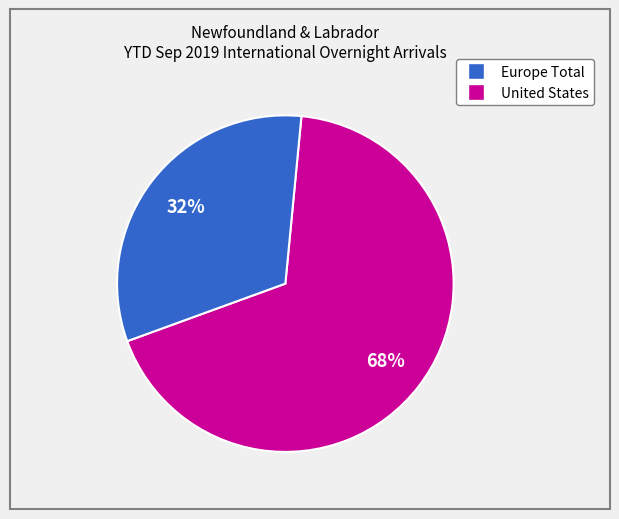

Count the number of slices in the pie.

2